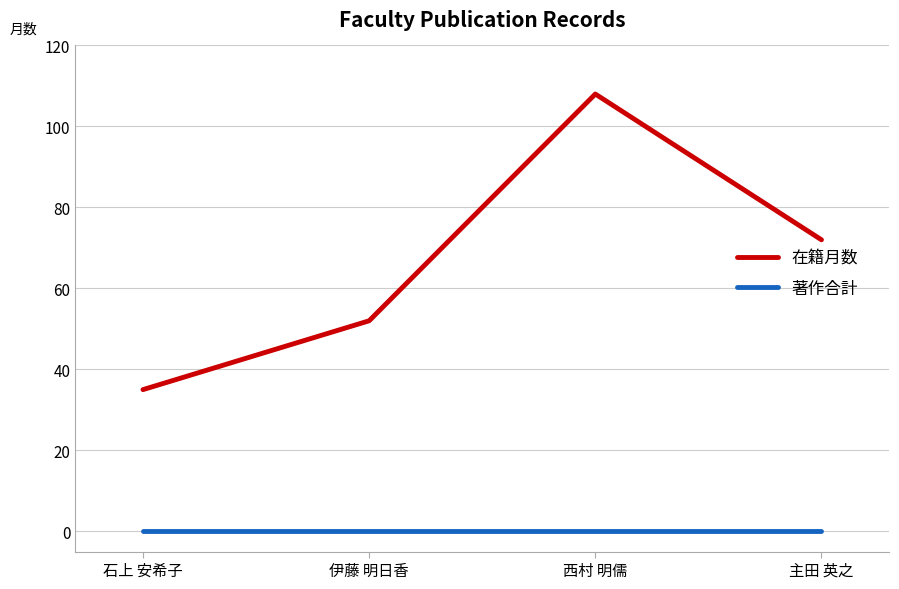

What is the spread (max minus min) of values at 石上 安希子?

35